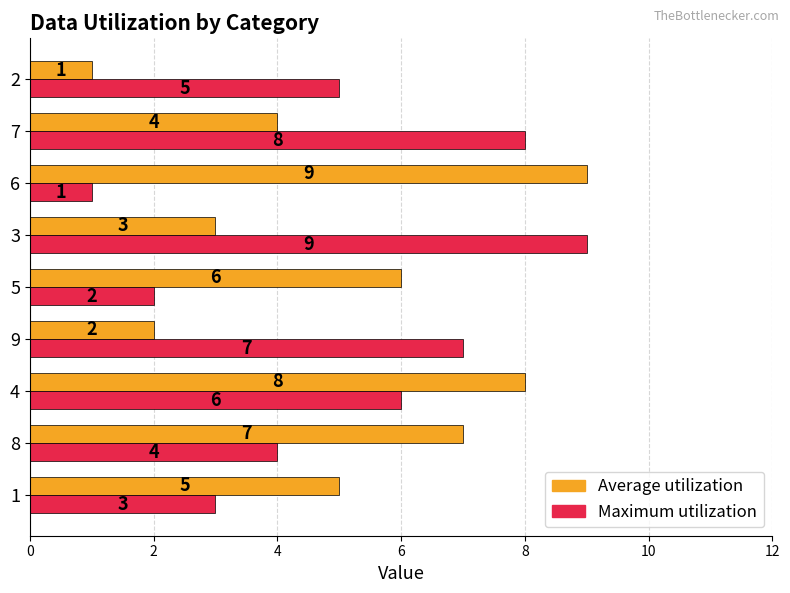

At 2, list the series in order from smallest to largest.

Average utilization, Maximum utilization